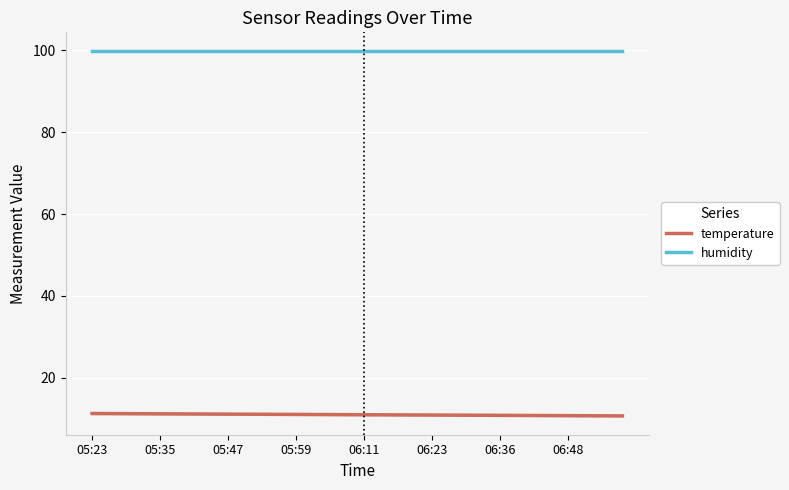

What is the greatest value displayed?

99.9